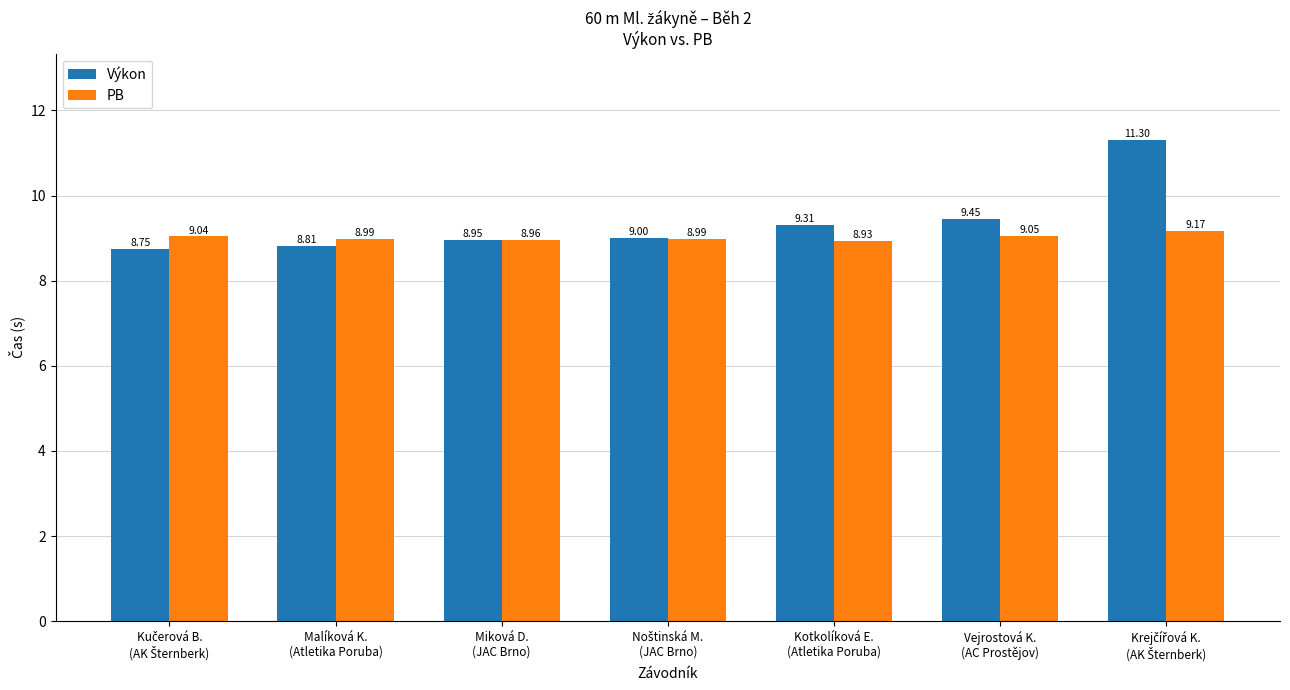

Does the chart contain any negative values?

No